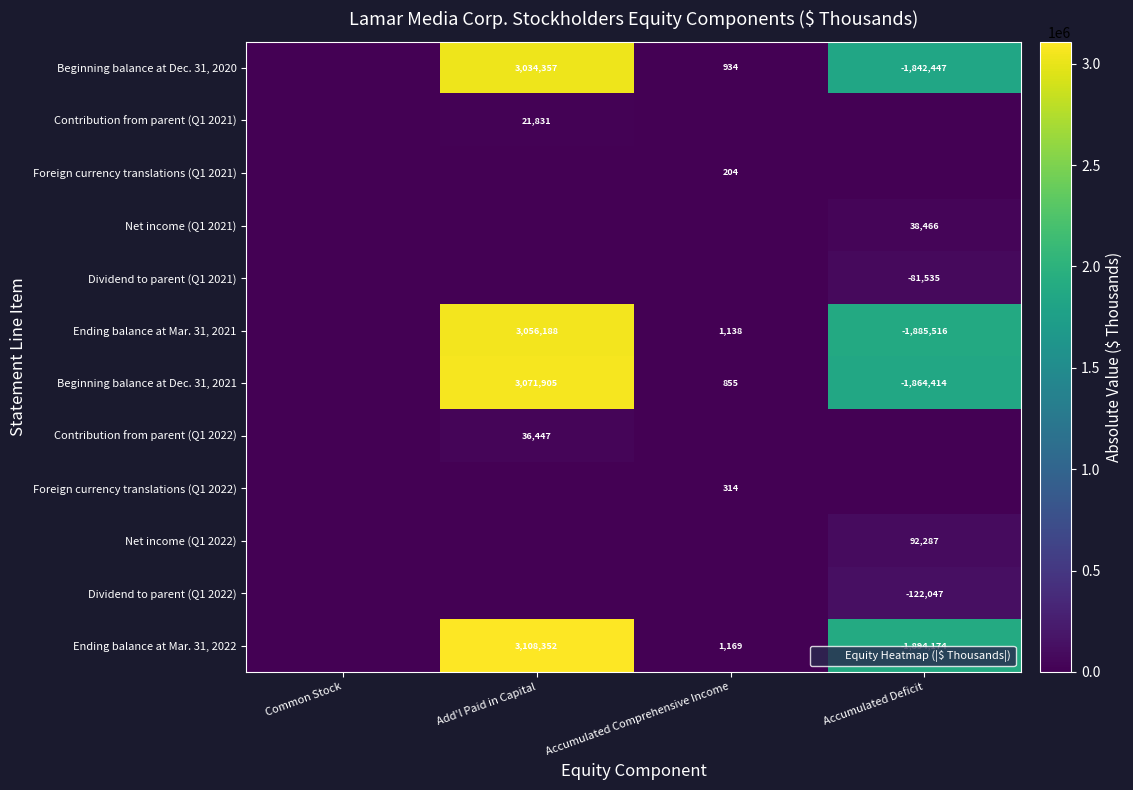

At how many categories does at least one series exceed 519229?

2